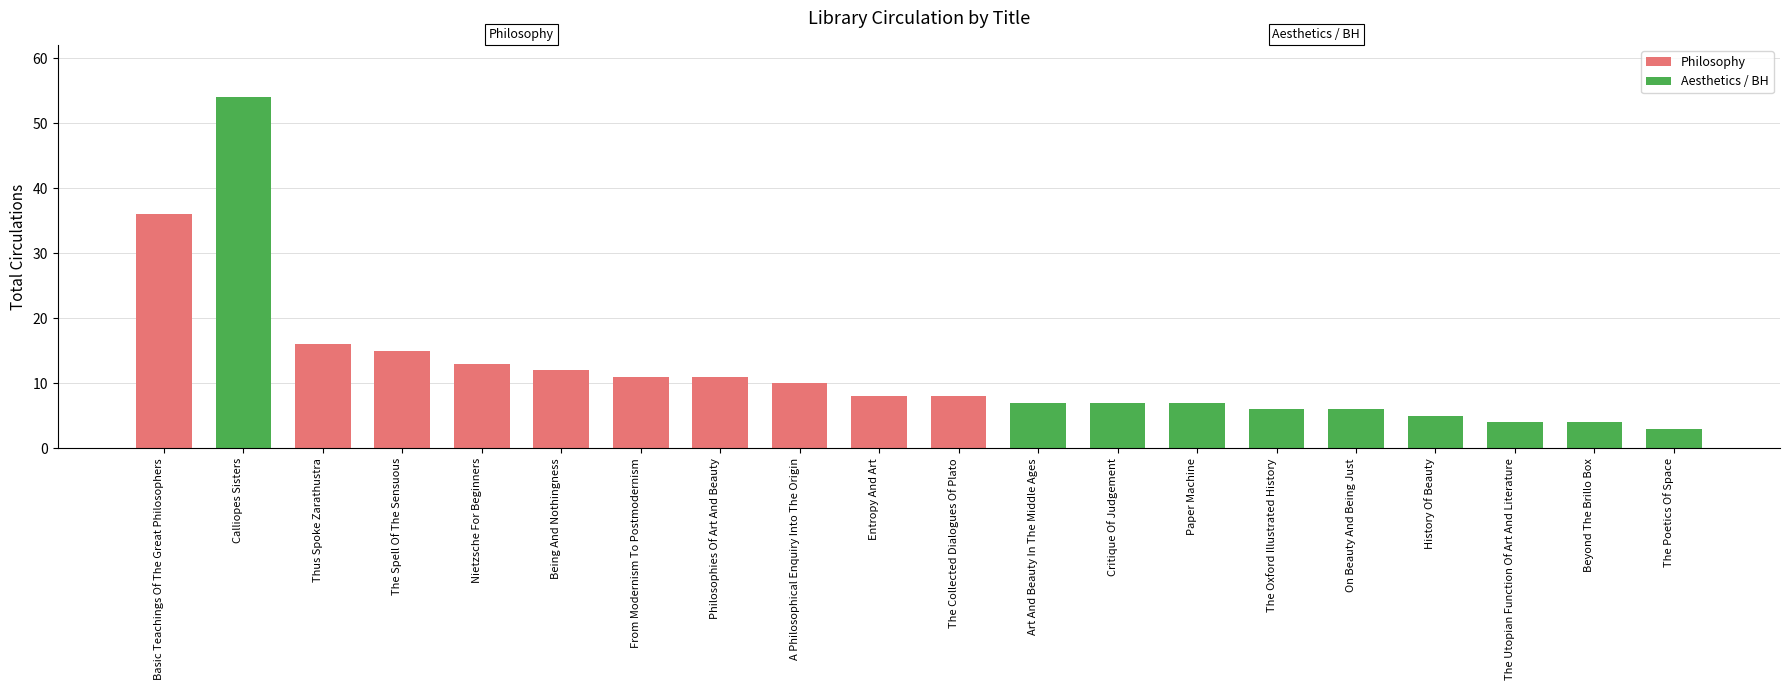

Which series changed the most between Nietzsche For Beginners and From Modernism To Postmodernism?

Philosophy